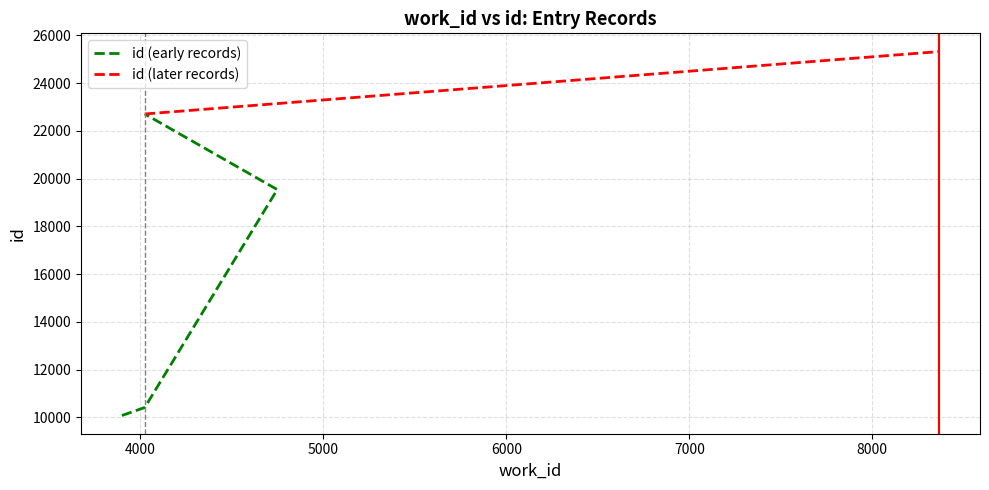

What is the average value of the id series?

18900